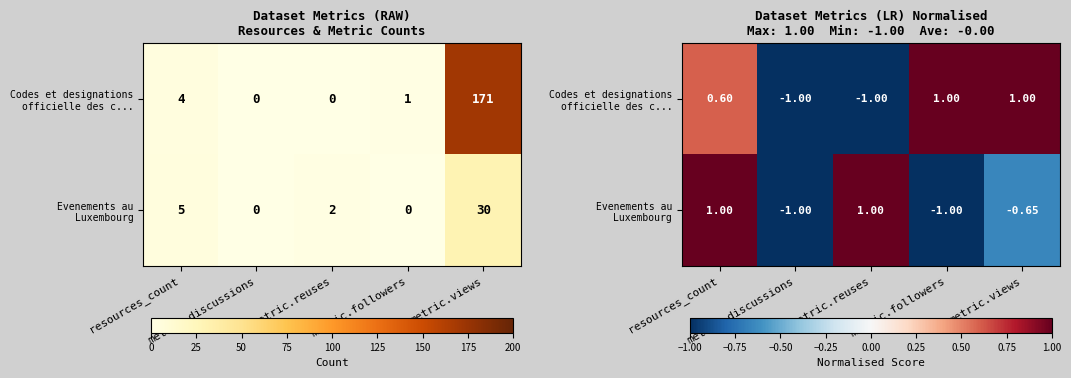

What is the sum of the Codes et designations officielle des c... values at resources_count and metric.reuses?

-0.4